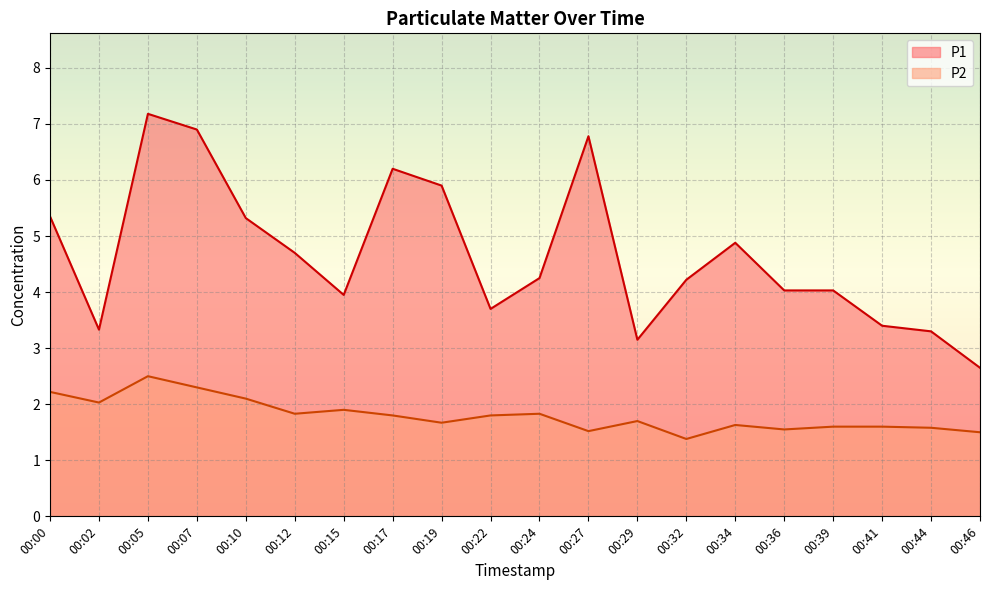

True or false: P1 has more than 1 points higher than both neighbors.

True